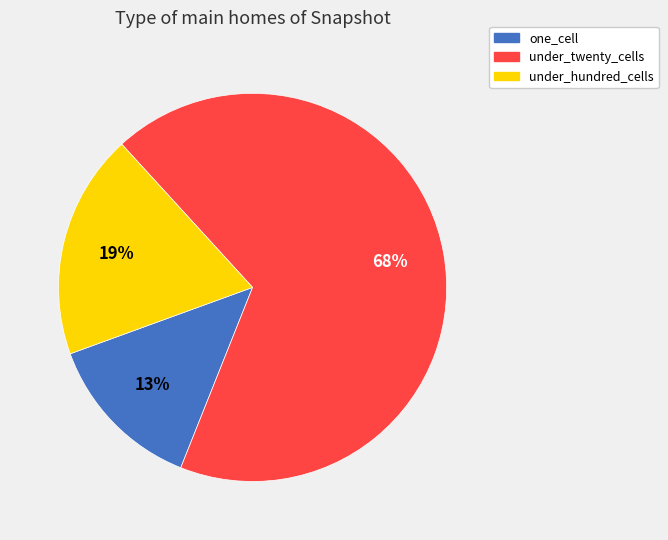

To the nearest percent, what percentage of the pie is under_twenty_cells?

68%